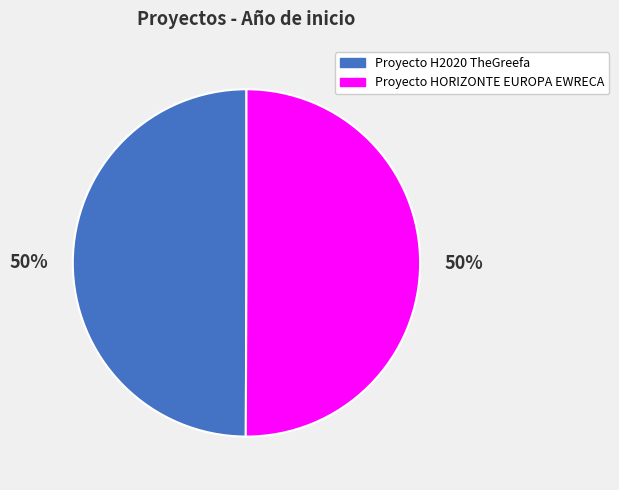

How many slices are in this pie chart?

2